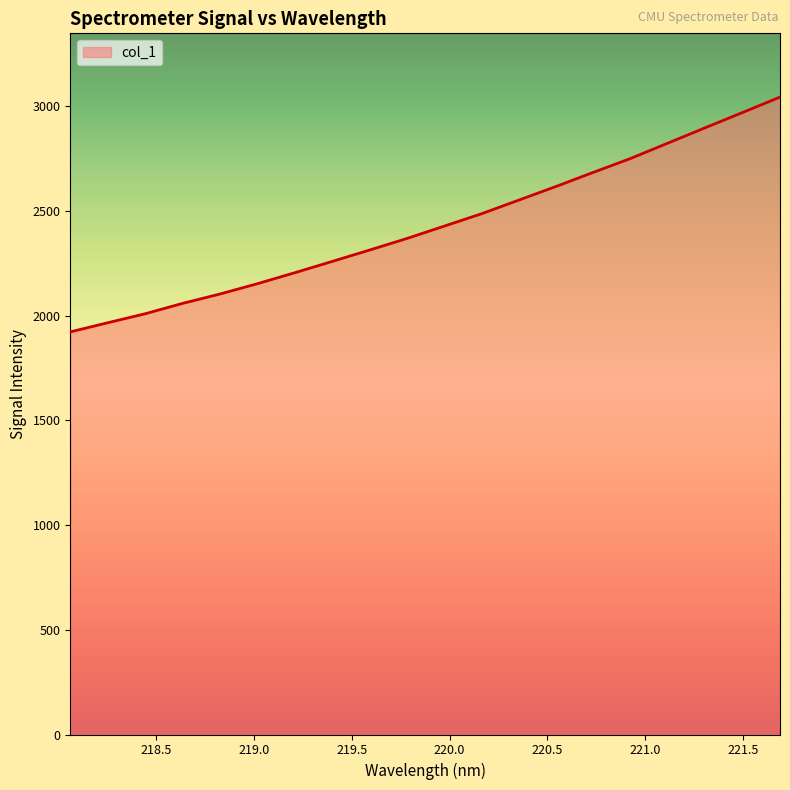

What is the smallest value displayed?

1922.8